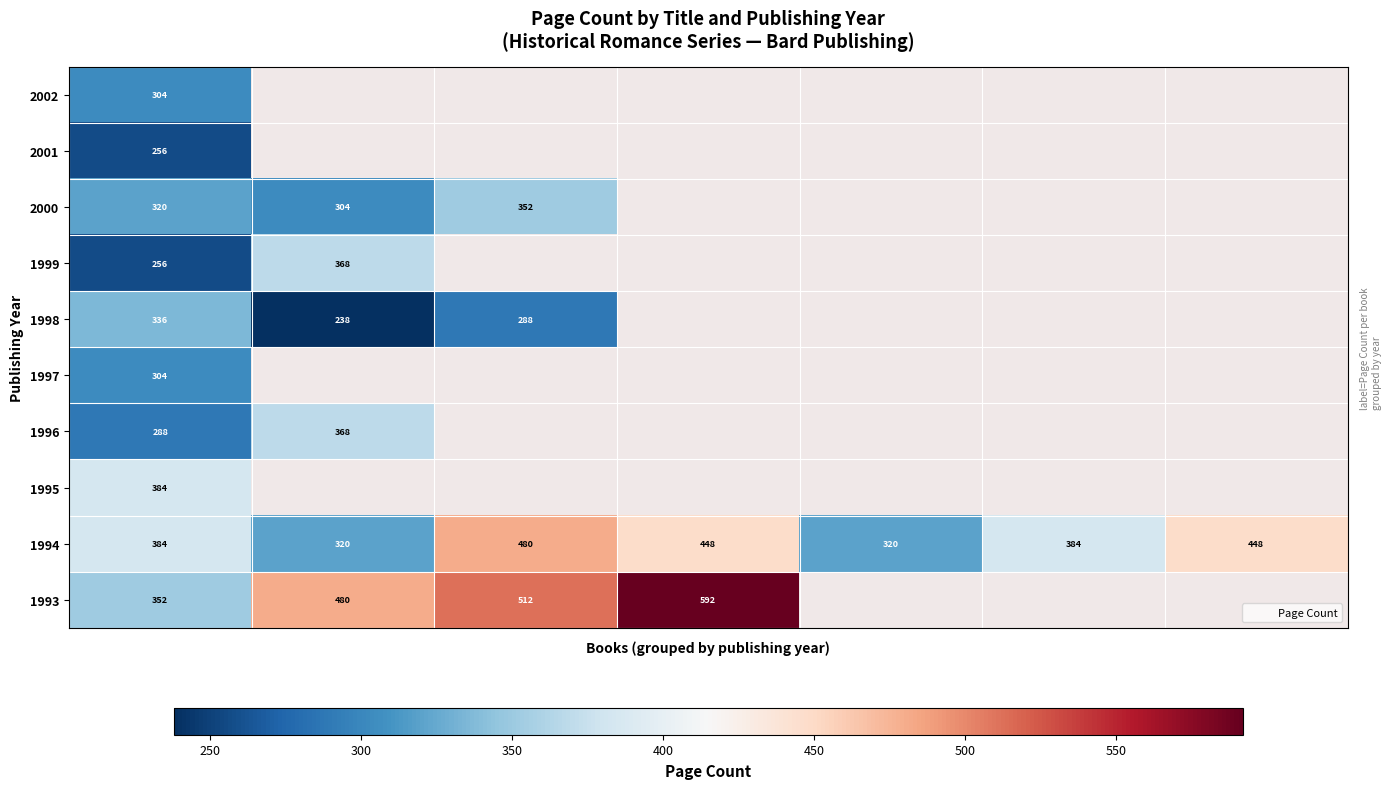

How many series are shown in this chart?

10